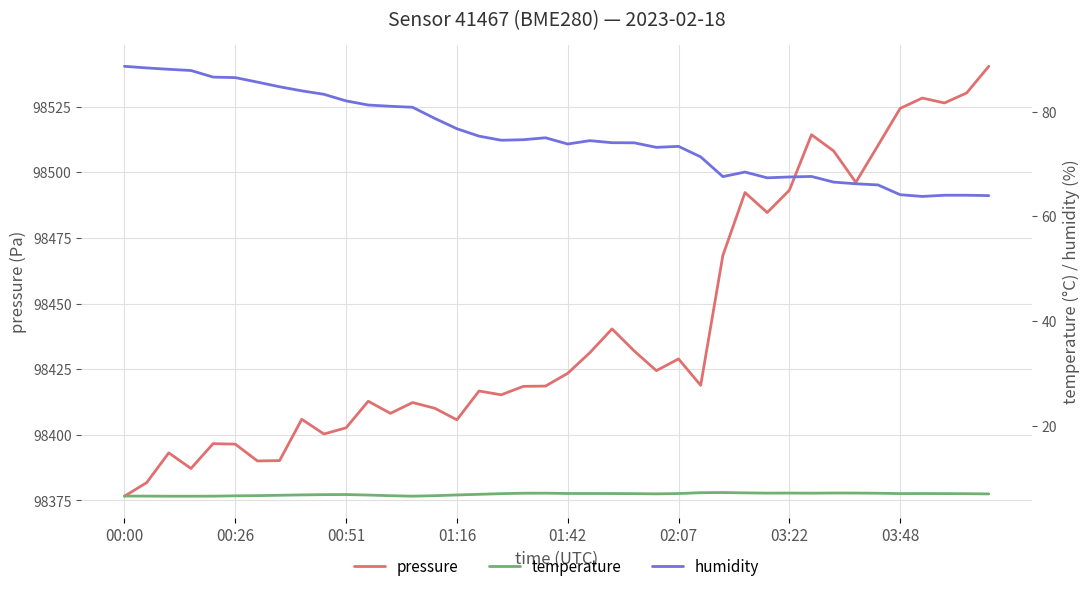

What is the spread (max minus min) of values at 02:07?

98421.9